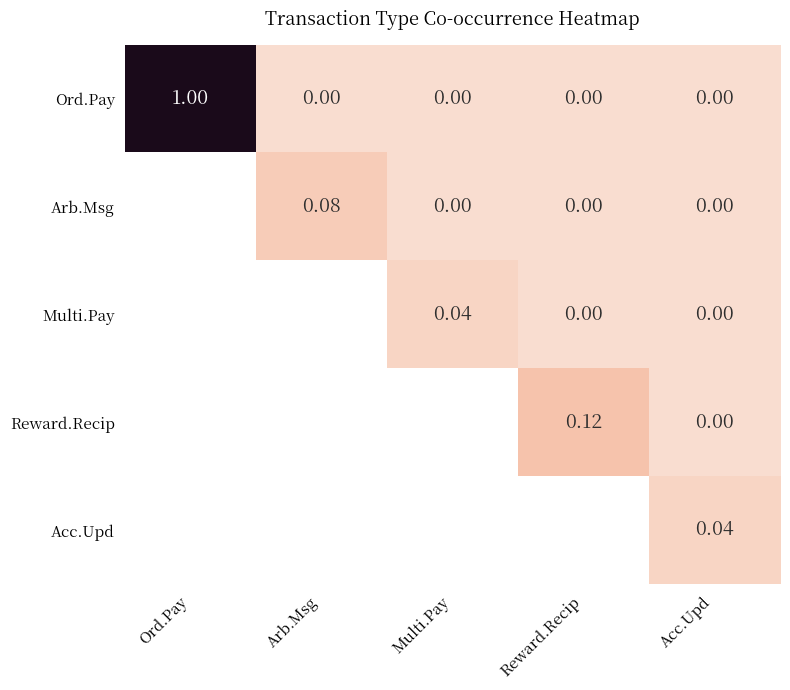

Which category has the highest value in the Ord.Pay series?

Ord.Pay